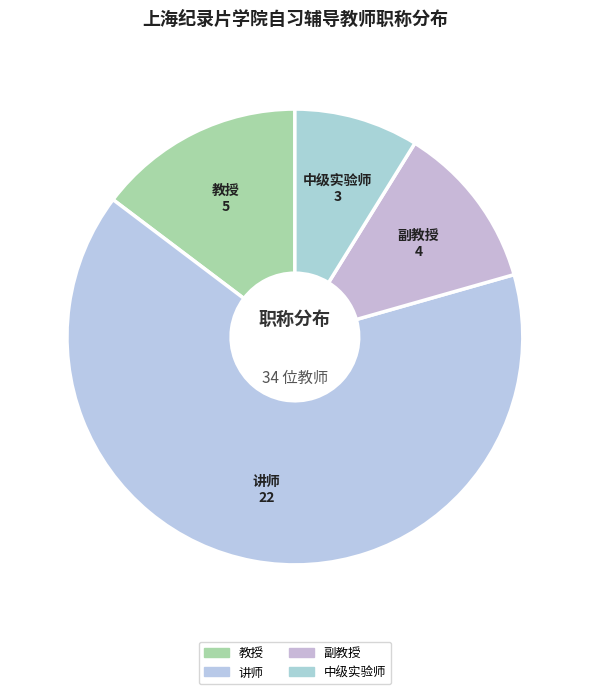

How many segments does this pie chart have?

4